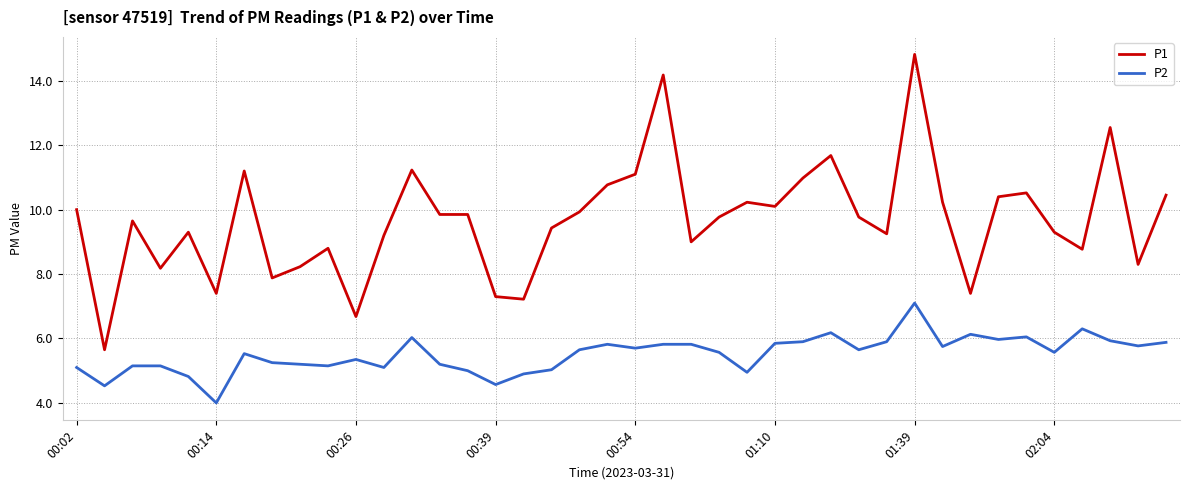

Which series has the largest range (max minus min)?

P1